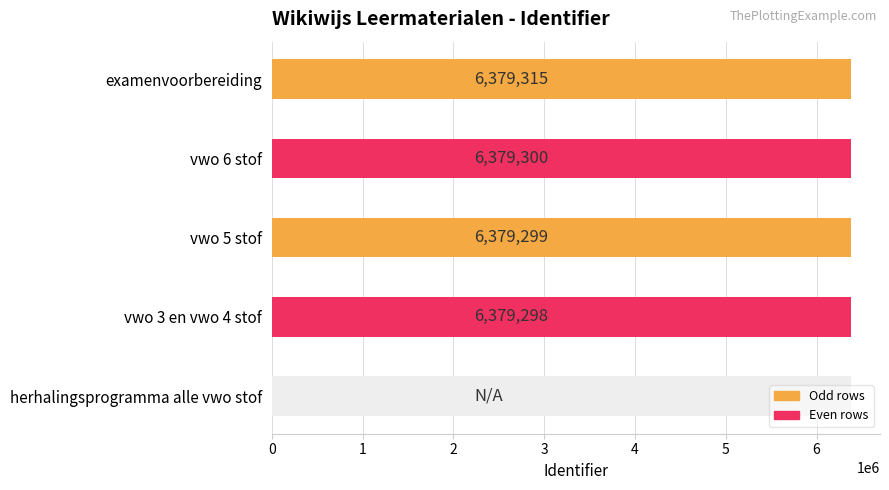

Read the value at vwo 6 stof, to the nearest 10.

6379300